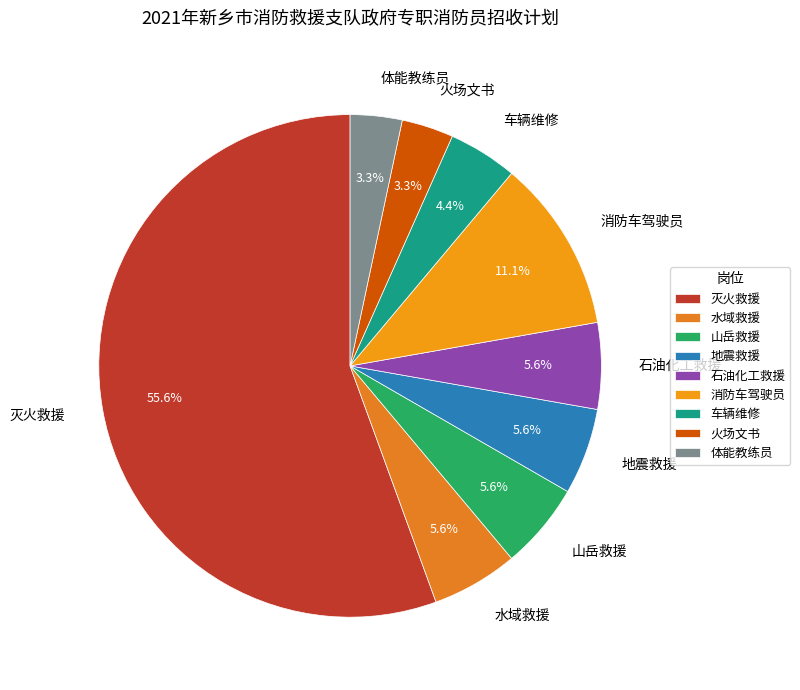

Is 水域救援 the majority of the pie?

No